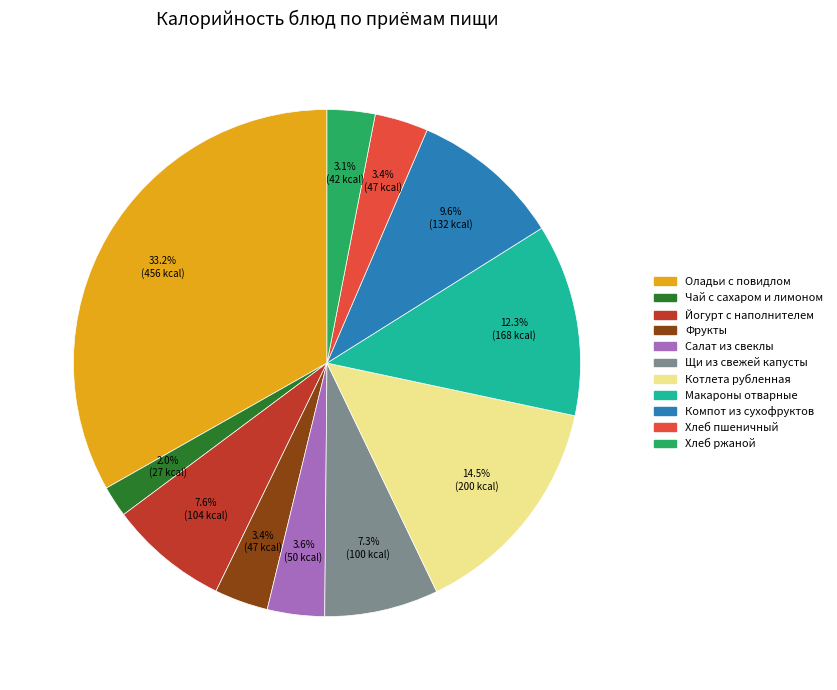

Which category has the smallest portion of the pie?

Чай с сахаром и лимоном